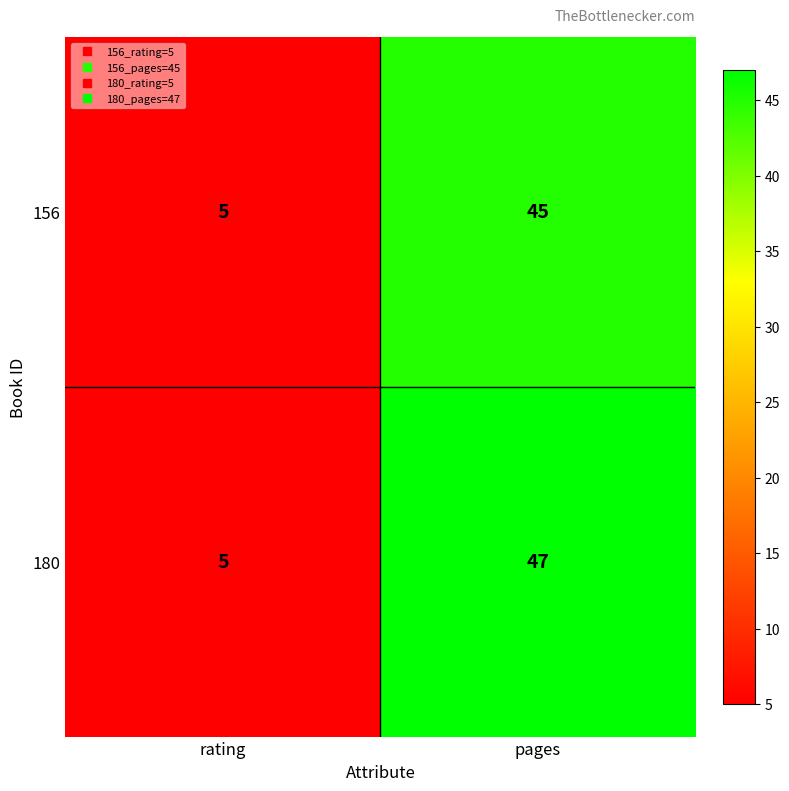

What is the greatest value displayed?

47